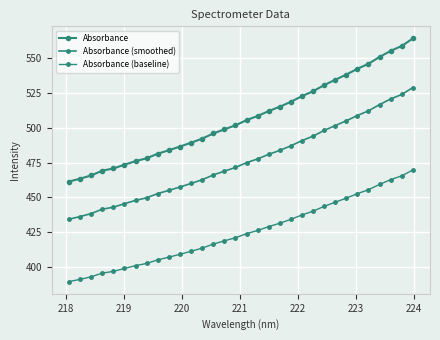

What is the difference between the second highest and second lowest values in the Absorbance (baseline) series?

74.0